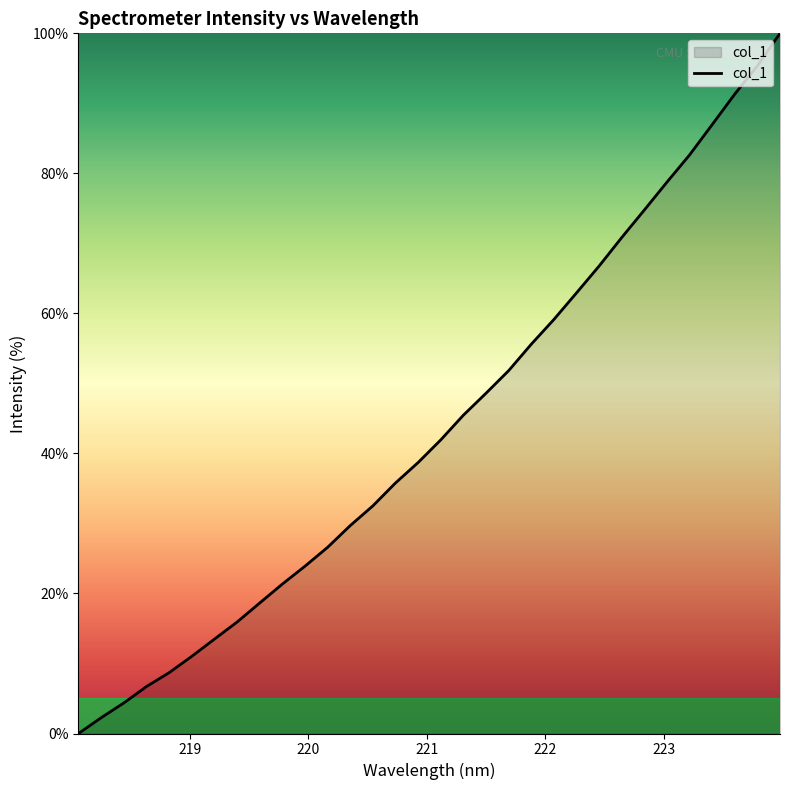

What is the greatest value displayed?

100.0